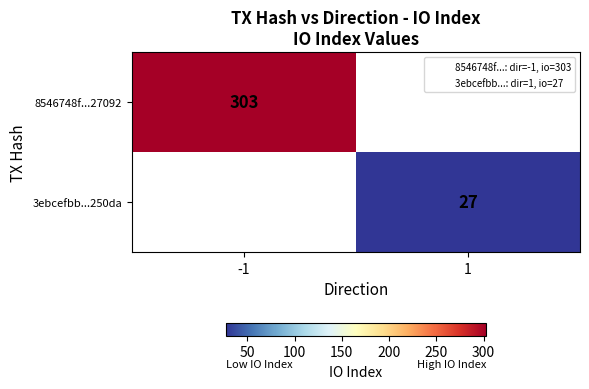

At which label does 3ebcefbb...250da reach its peak?

-1